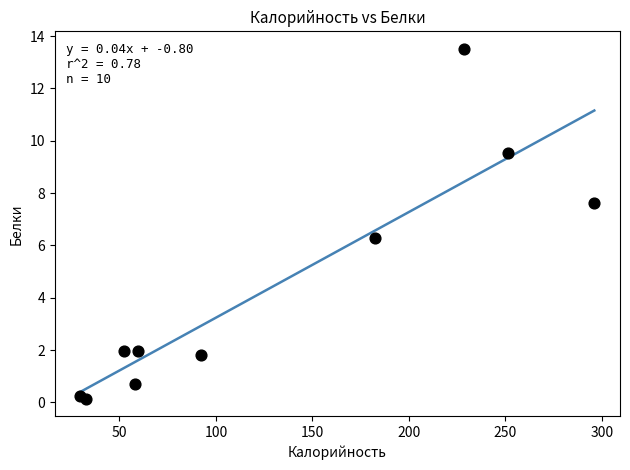

What Y value in the scatter plot is closest to 6?

6.3